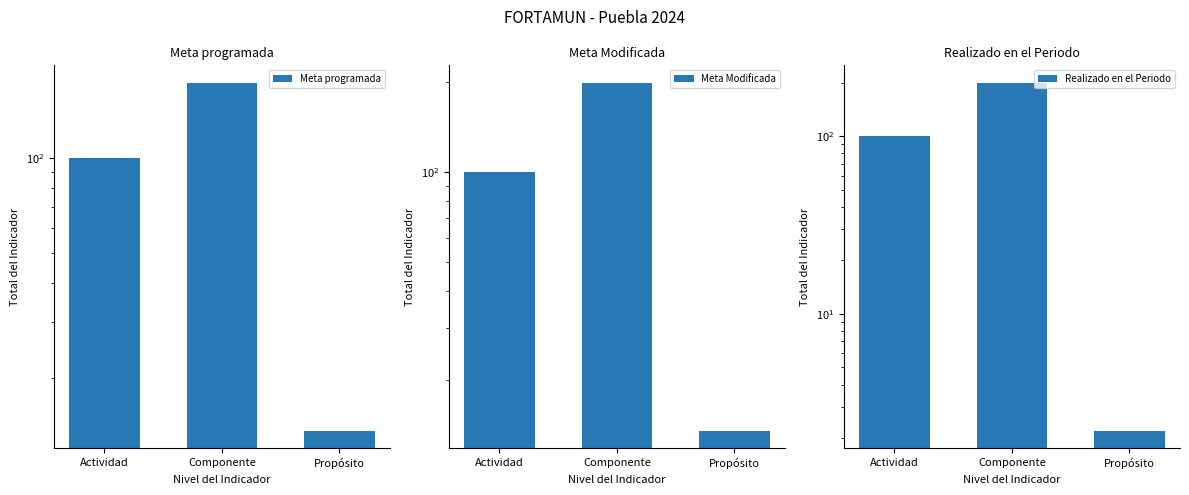

At which category does the chart reach its peak across all series?

Componente